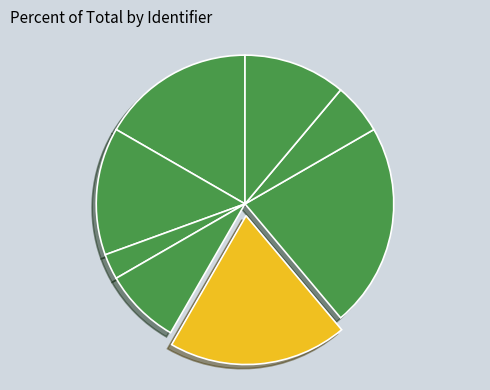

What is the smallest slice in the pie chart?

Генеральний директор